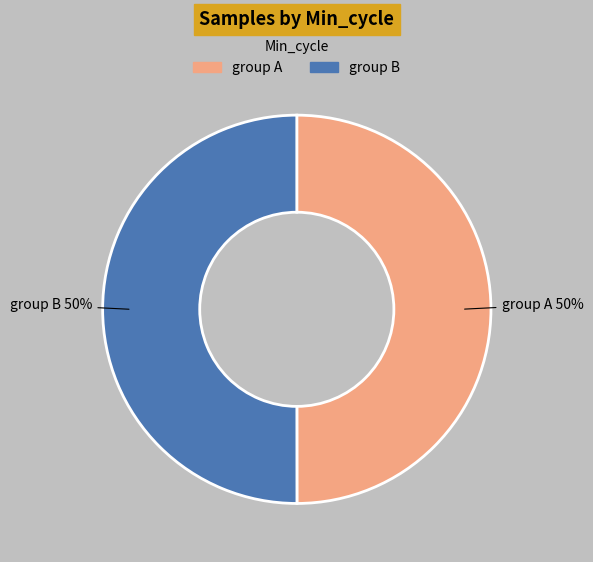

How many segments does this pie chart have?

2